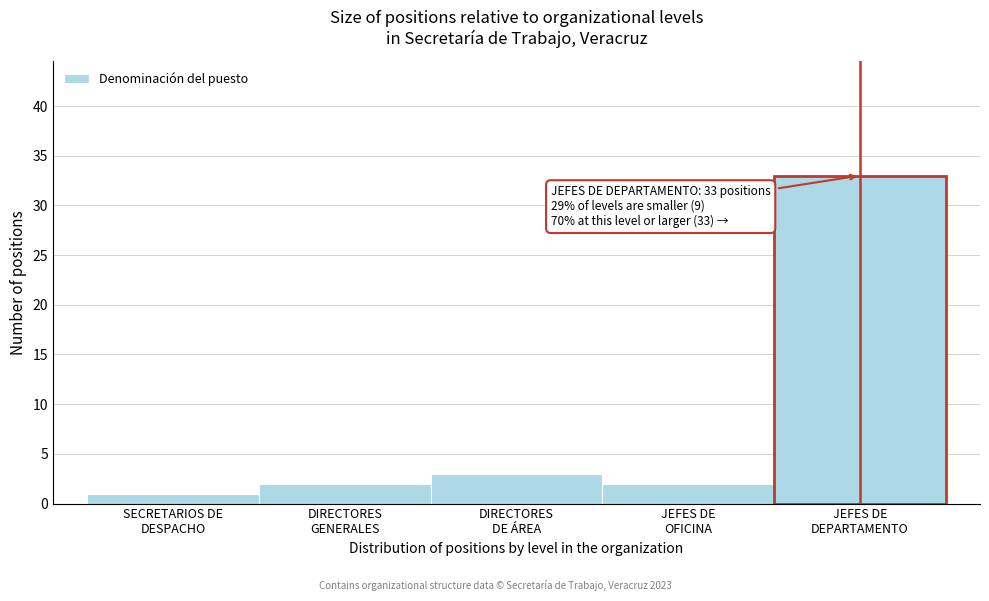

Reading right to left, list all the values displayed in this chart.

33	2	3	2	1